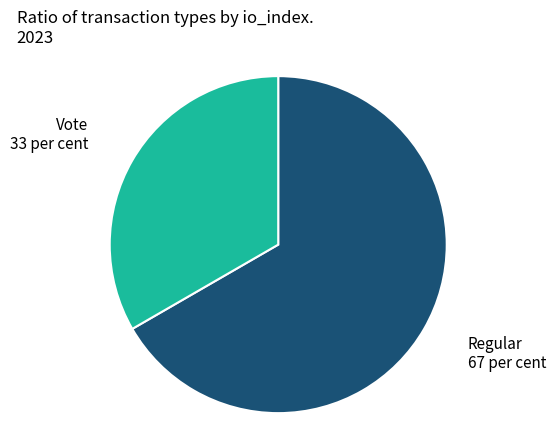

Is there a majority slice in this chart?

Yes